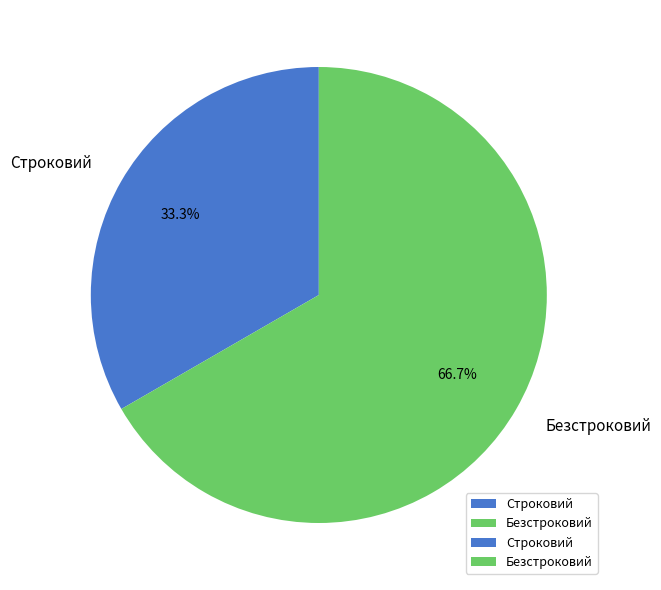

How many segments does this pie chart have?

2